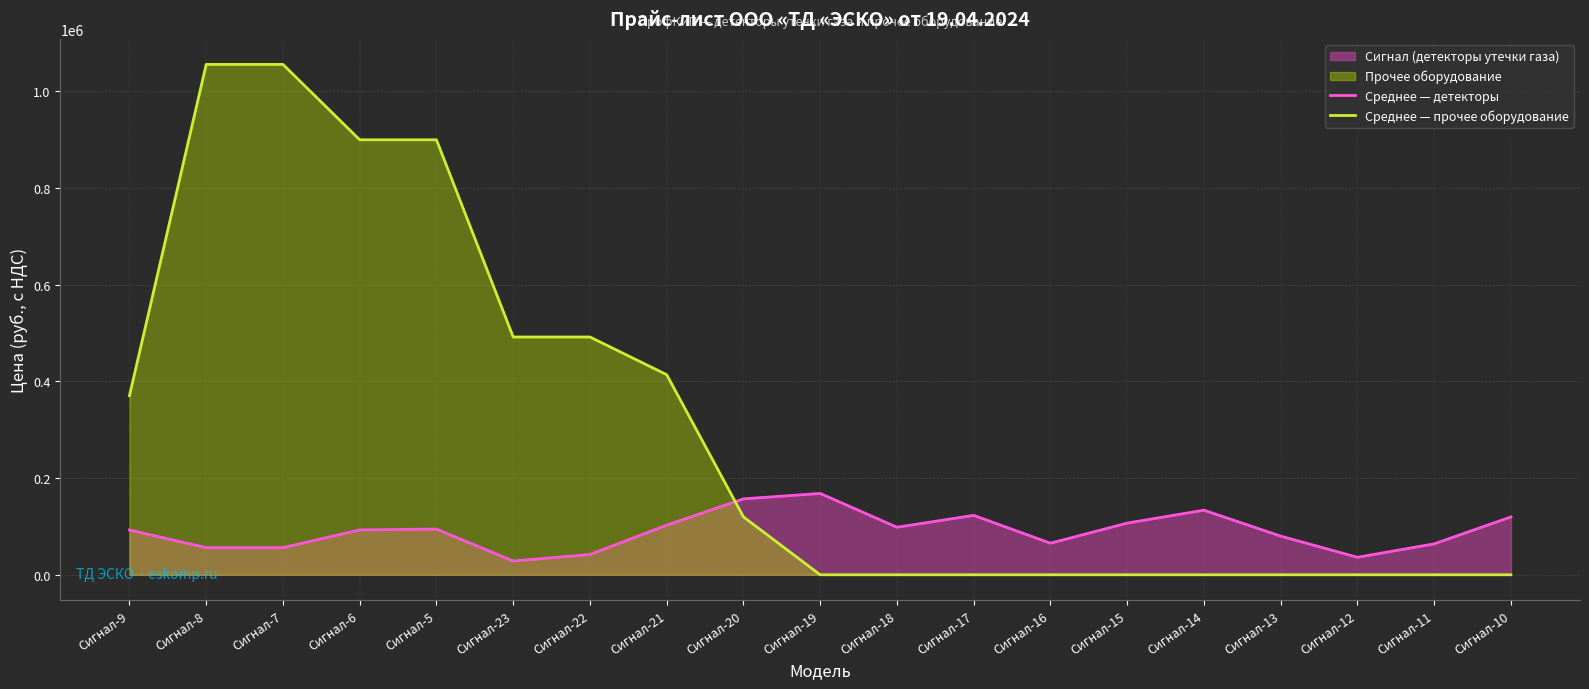

At which category does Среднее — детекторы reach its first local valley?

Сигнал-23